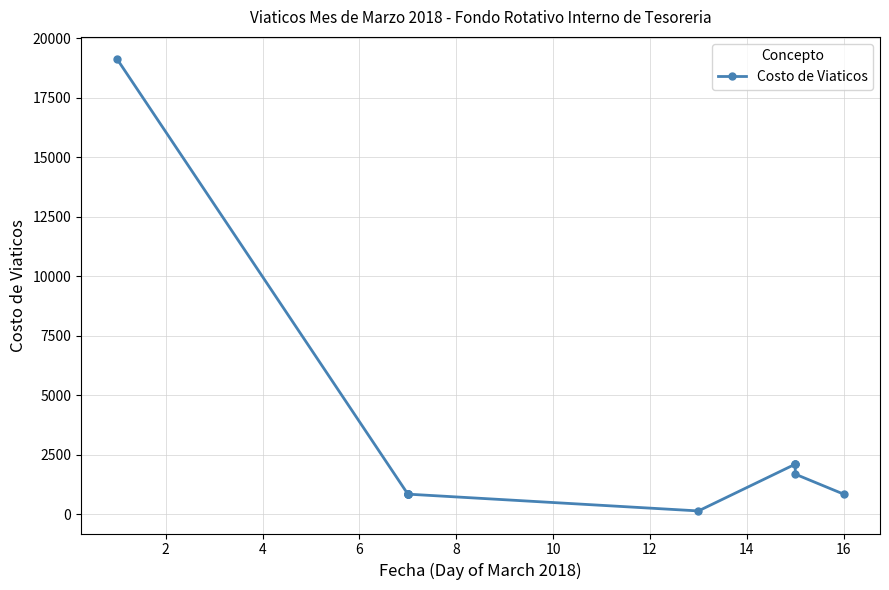

Does the chart have visible grid lines?

Yes